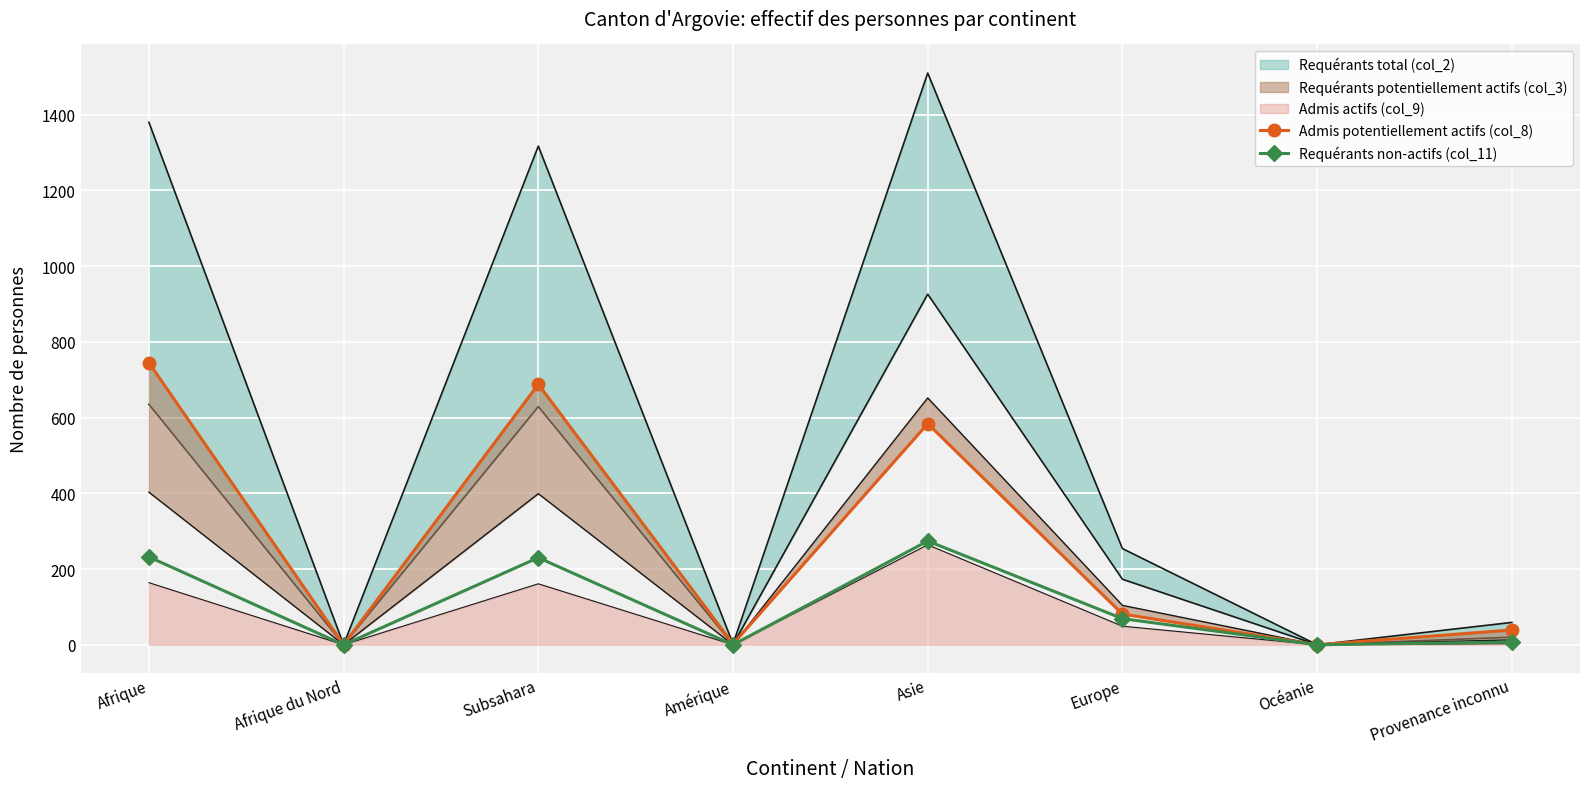

What is the spread (max minus min) of values at Europe?

12